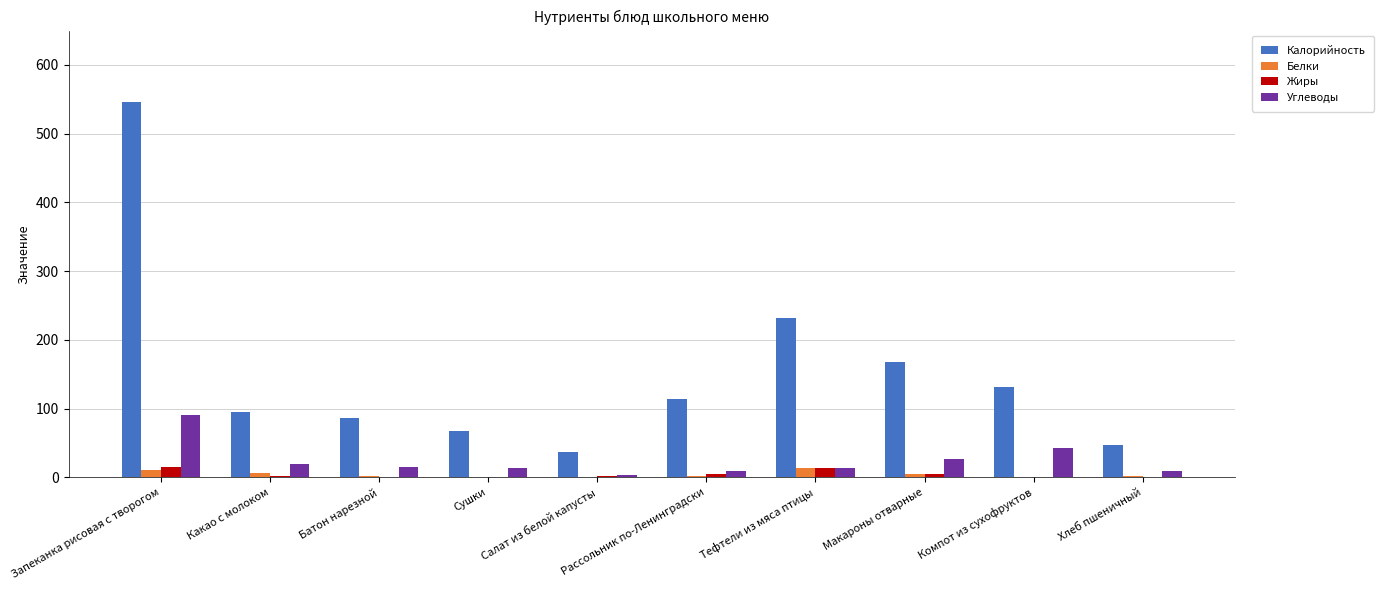

True or false: Углеводы has a value of 26.4 at Макароны отварные.

True